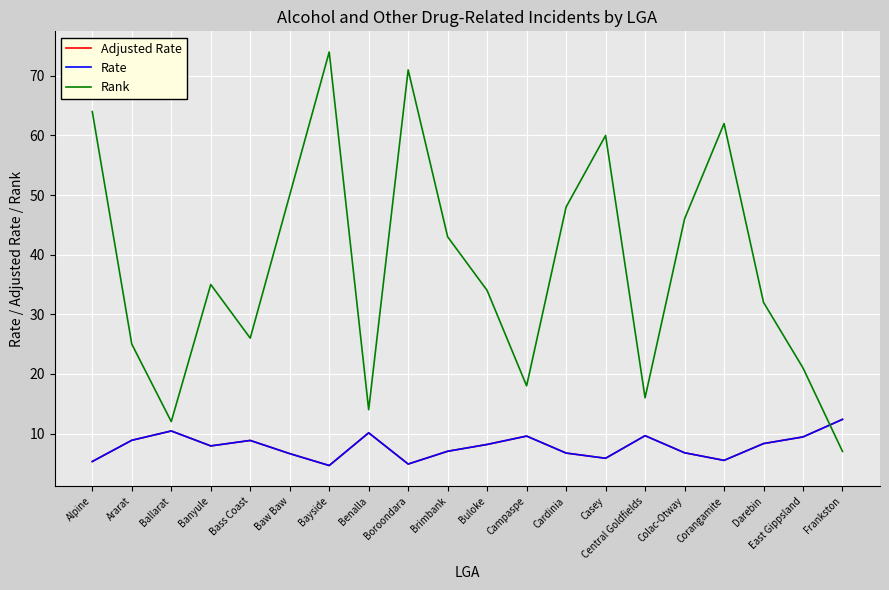

Is it true that Rate equals 14.2 at Banyule?

False